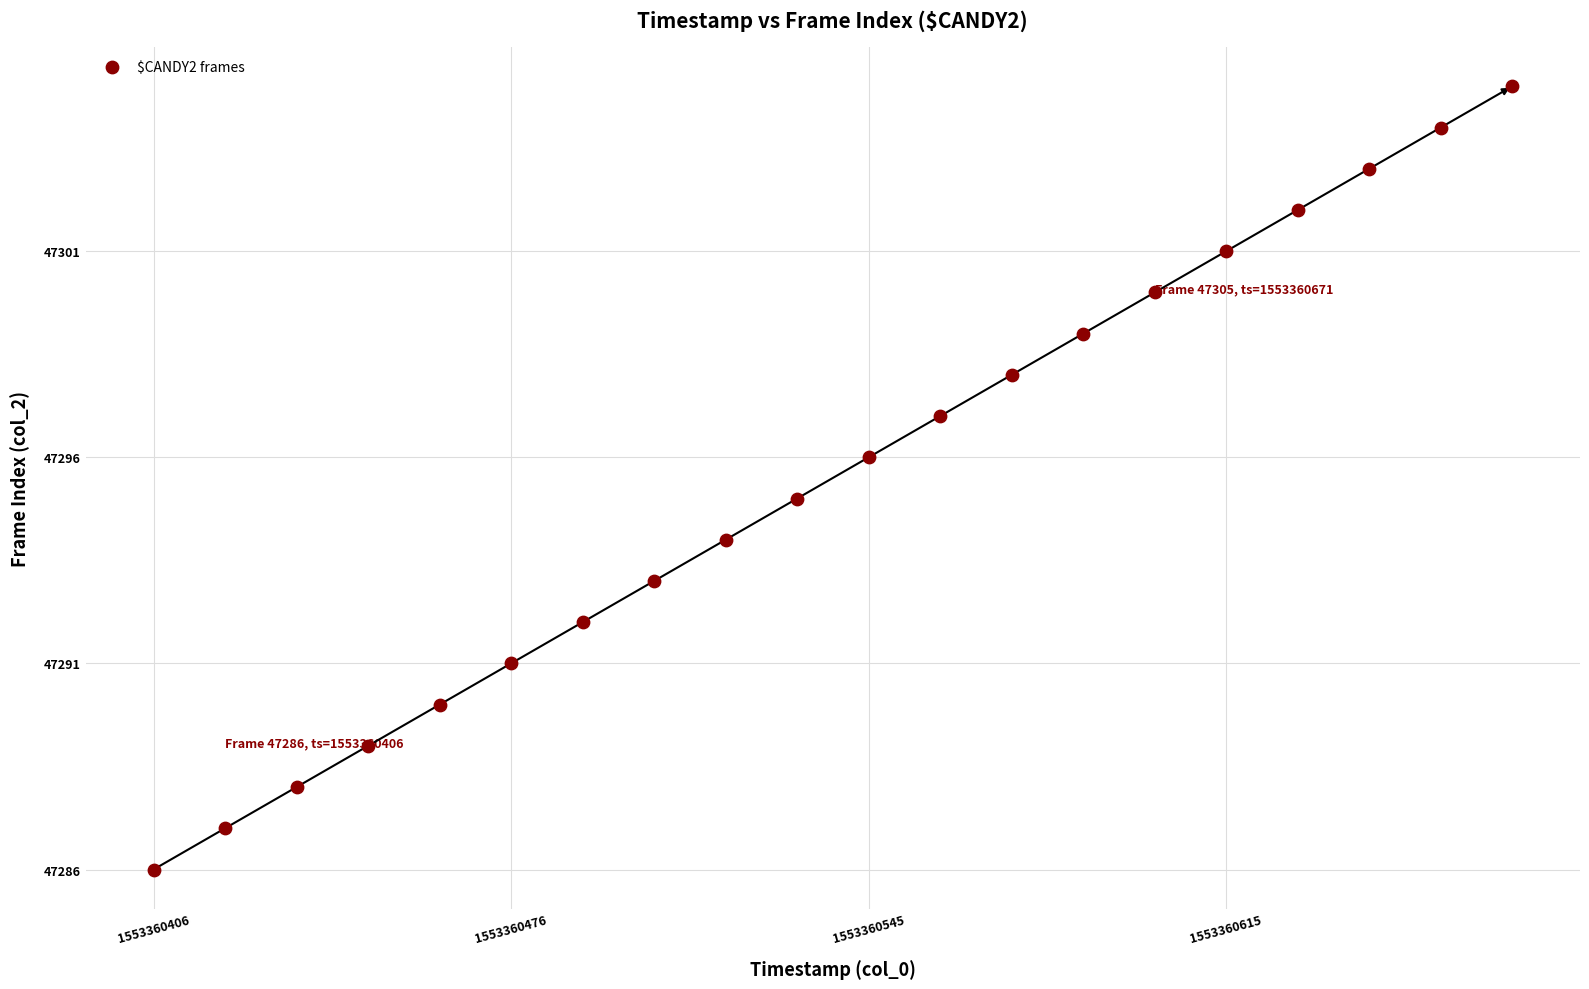

What is the range of Y values (max minus min)?

19